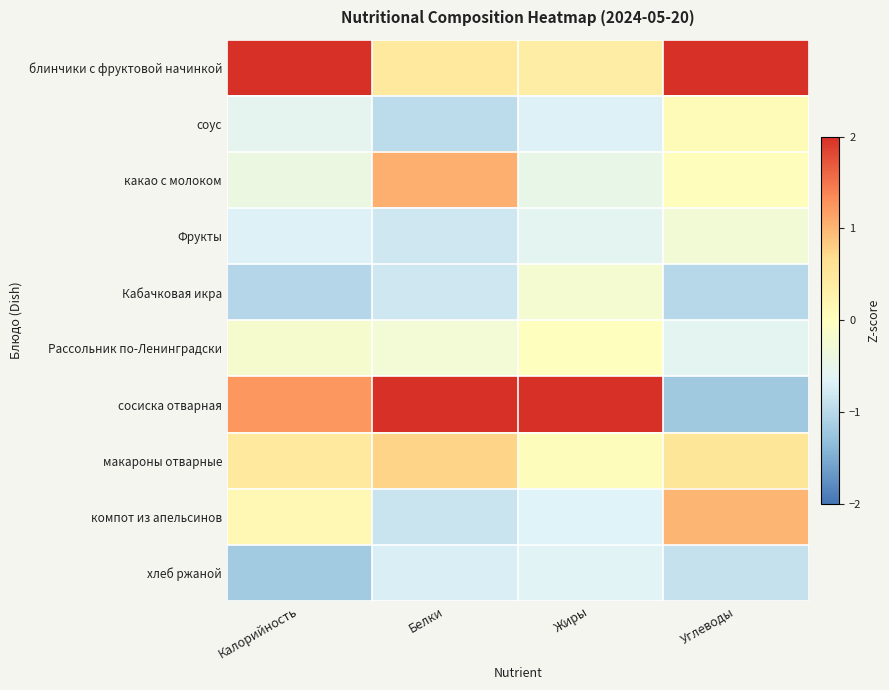

At Углеводы, list the series in order from largest to smallest.

блинчики с фруктовой начинкой, компот из апельсинов, макароны отварные, соус, какао с молоком, Фрукты, Рассольник по-Ленинградски, хлеб ржаной, Кабачковая икра, сосиска отварная